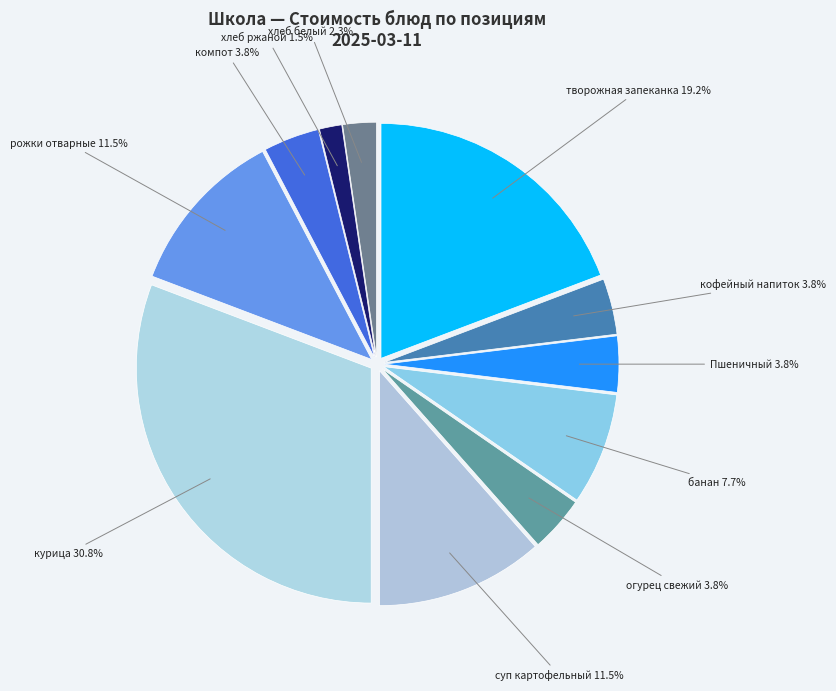

Is кофейный напиток the majority of the pie?

No